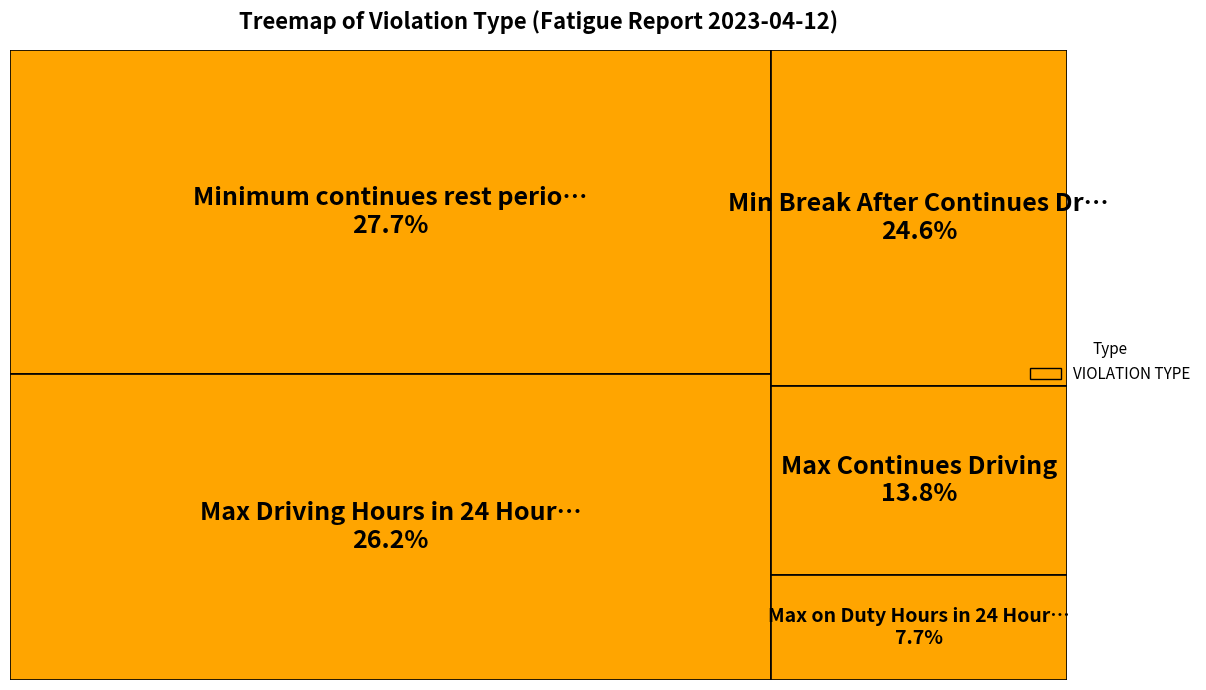

To the nearest percent, what portion does Max on Duty Hours in 24 Hour Cycle represent?

8%